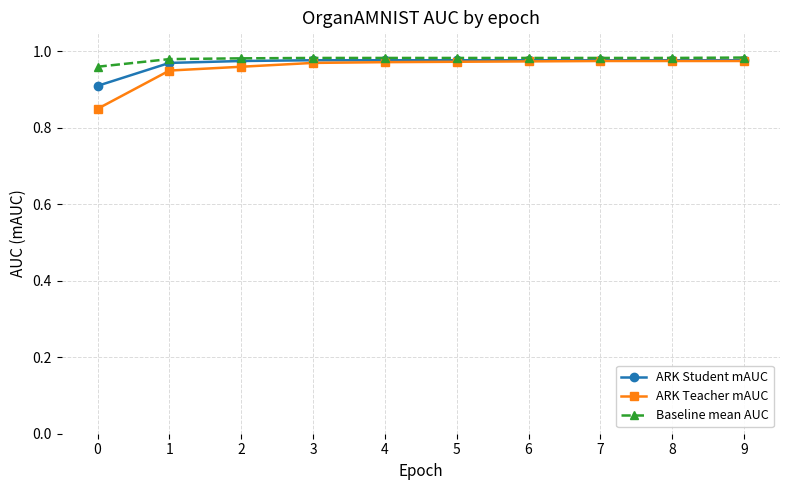

The Baseline mean AUC series shows 0.6 at 1. True or false?

False